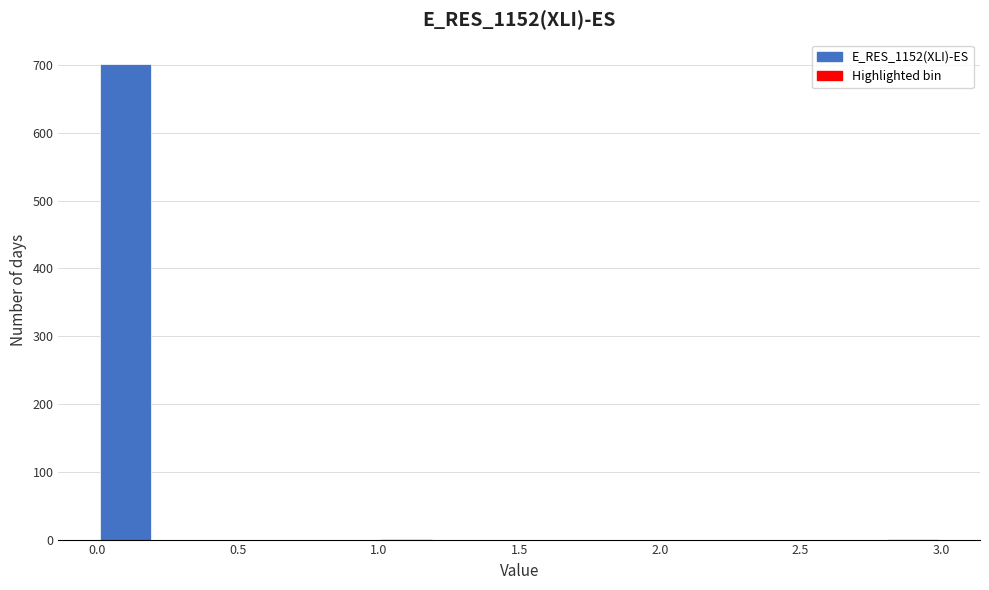

How tall is the bar that spans 0.0 to 0.2 on the x-axis? The values are not printed on the chart, so give them approximately, as read against the axis.

700